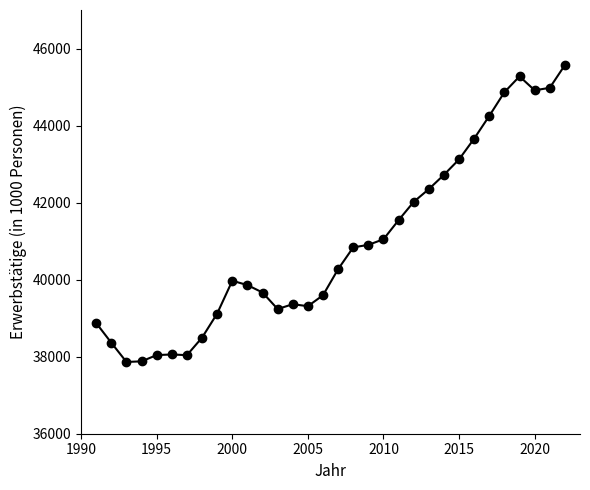

What is the average value?

40940